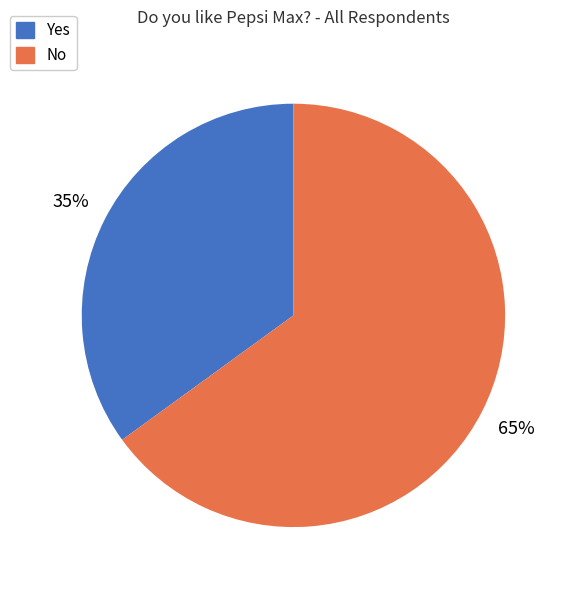

To the nearest percent, what is the difference between the largest and smallest slice percentages?

30%